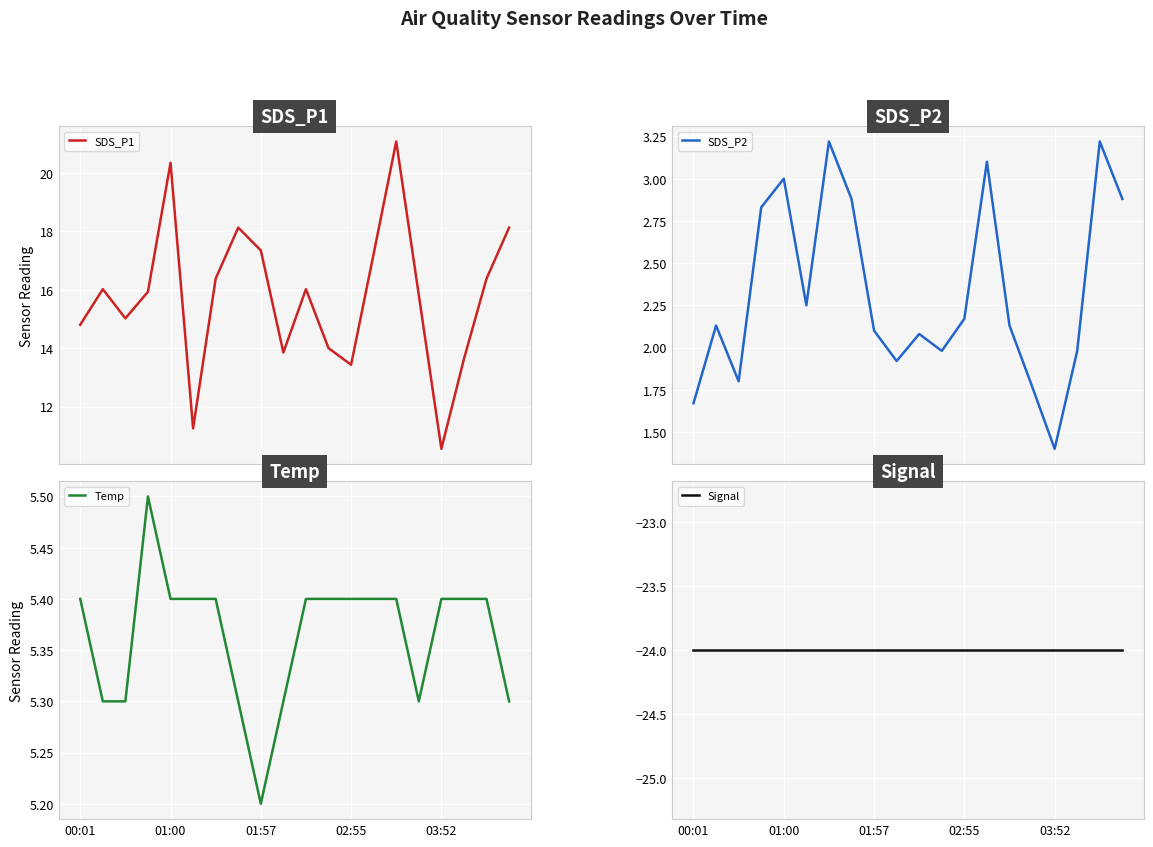

Is it true that Temp equals 9.2 at 01:57?

False